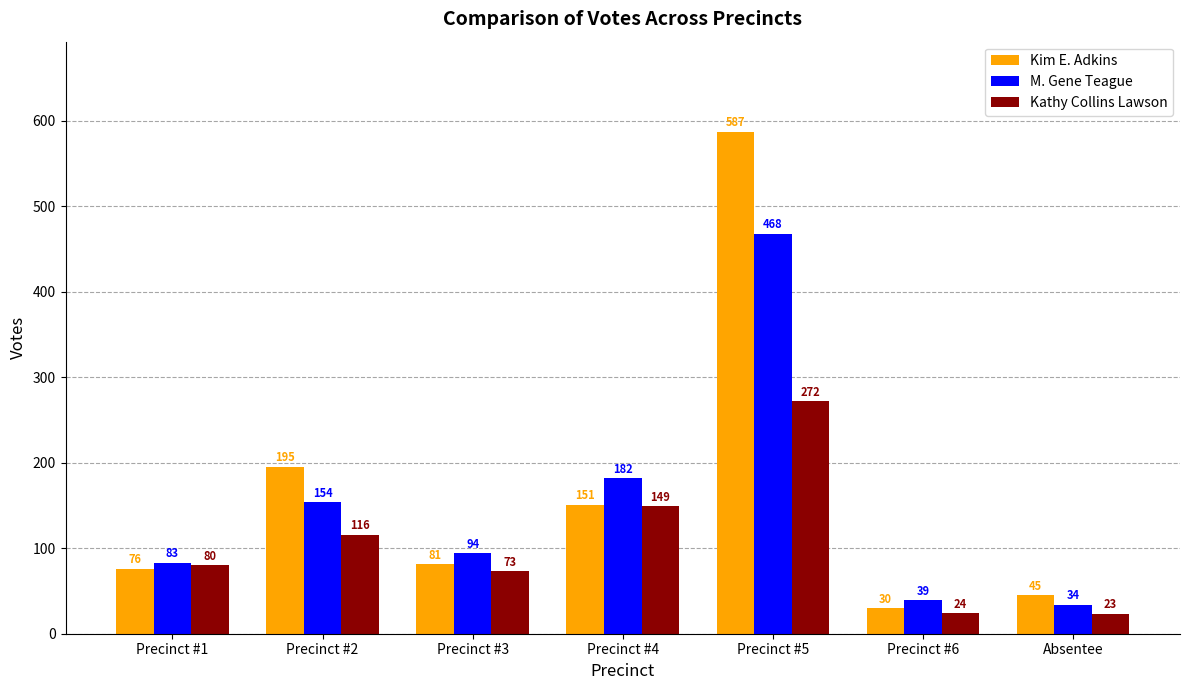

Reading left to right, extract all data points from this chart.

Kim E. Adkins: Precinct #1=76	Precinct #2=195	Precinct #3=81	Precinct #4=151	Precinct #5=587	Precinct #6=30	Absentee=45
M. Gene Teague: Precinct #1=83	Precinct #2=154	Precinct #3=94	Precinct #4=182	Precinct #5=468	Precinct #6=39	Absentee=34
Kathy Collins Lawson: Precinct #1=80	Precinct #2=116	Precinct #3=73	Precinct #4=149	Precinct #5=272	Precinct #6=24	Absentee=23